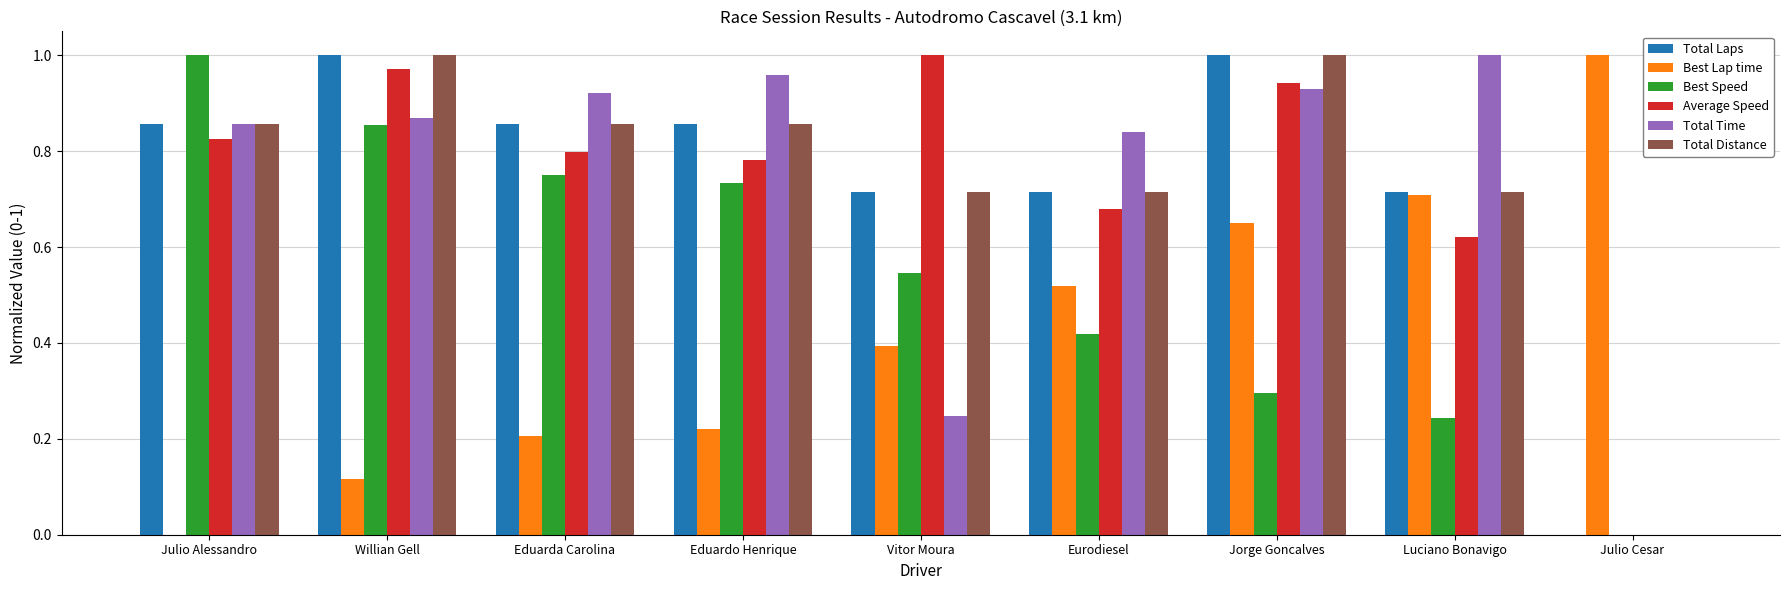

Between Julio Alessandro and Eduarda Carolina, which series saw the biggest shift?

Best Speed